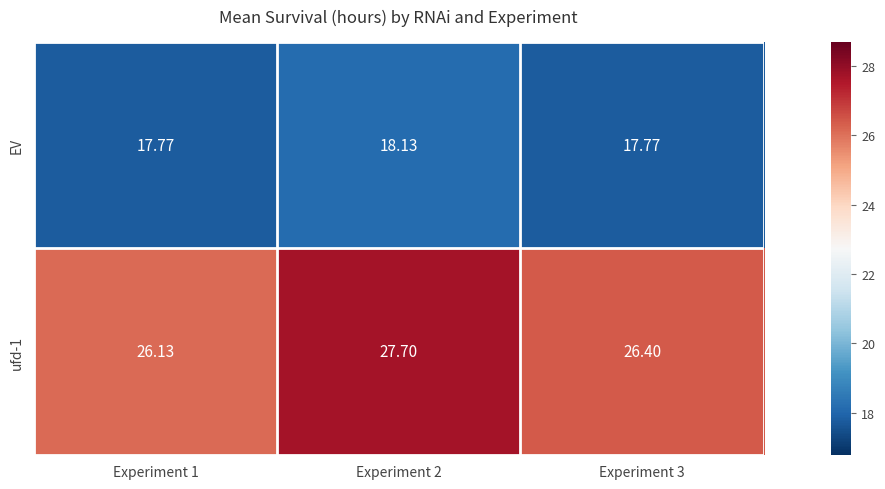

Is the value of EV at Experiment 3 greater than the value of ufd-1 at Experiment 3?

No